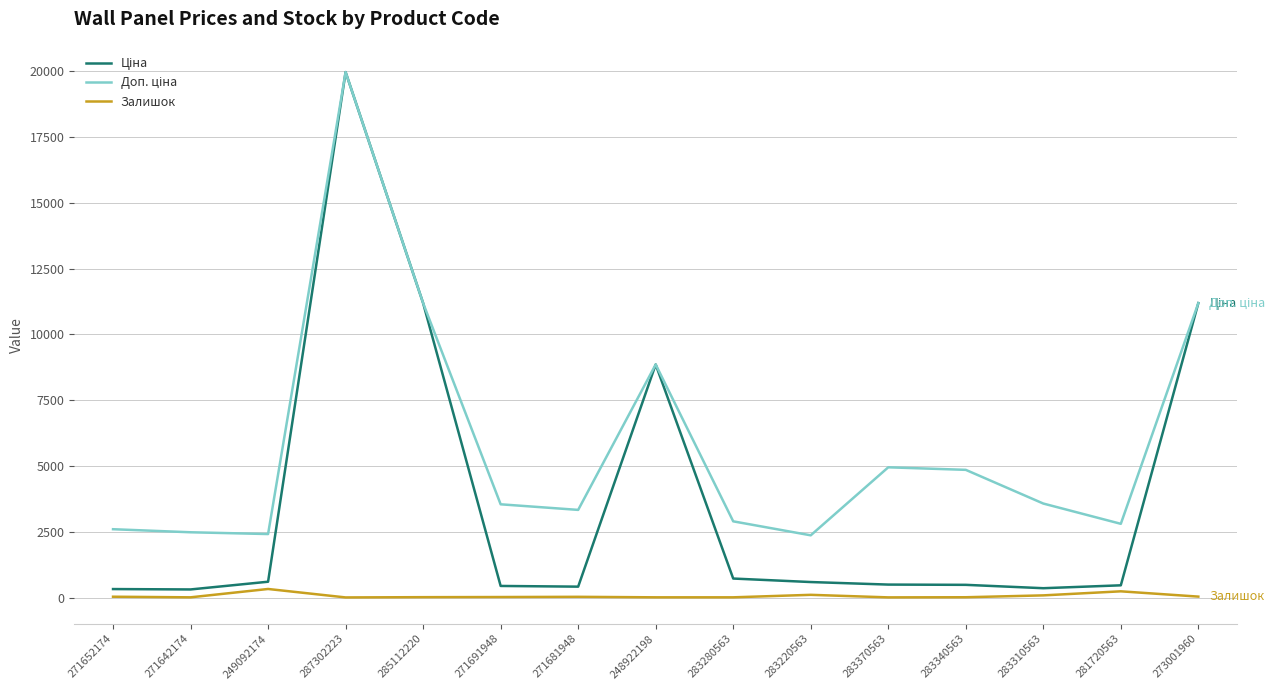

What is the greatest value displayed?

19964.2